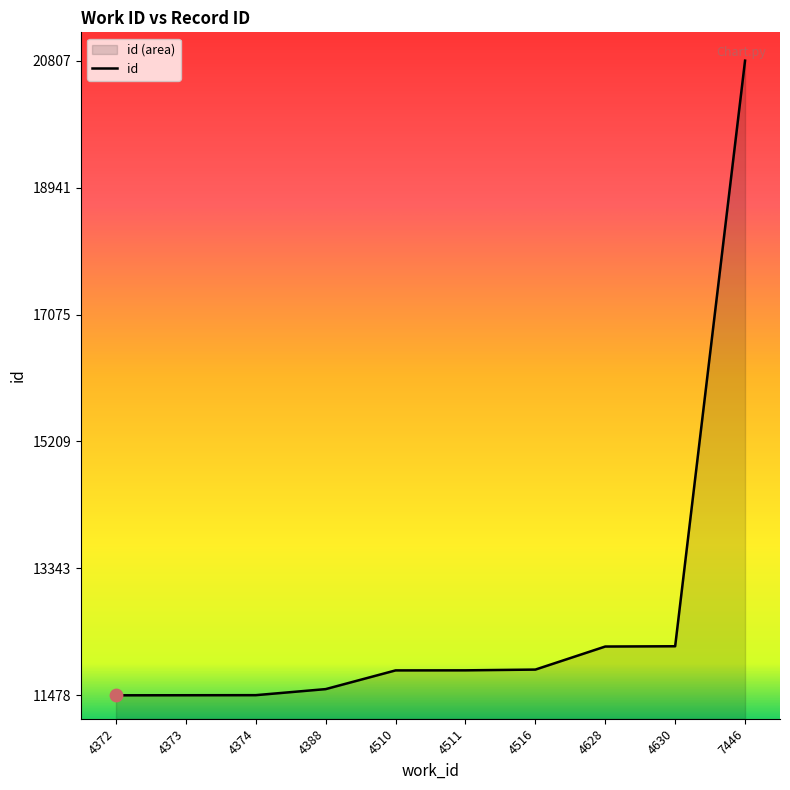

What is the ratio of the value at 4628 to the value at 4372?

1.1